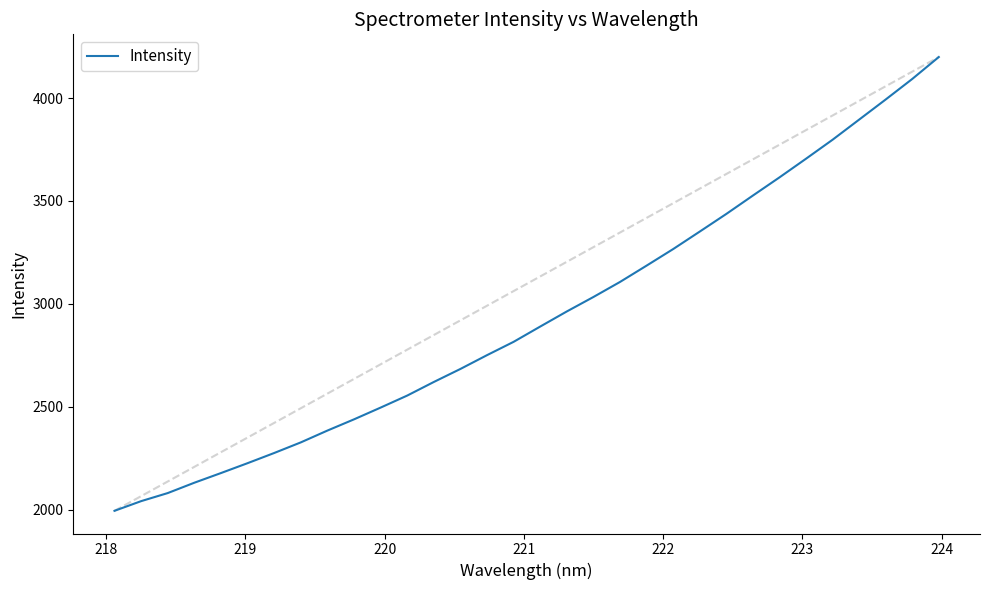

What is the smallest value displayed?

1993.8